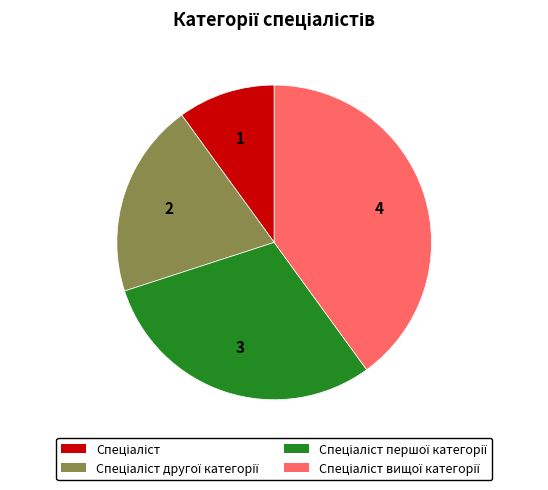

Does any single category account for the majority?

No